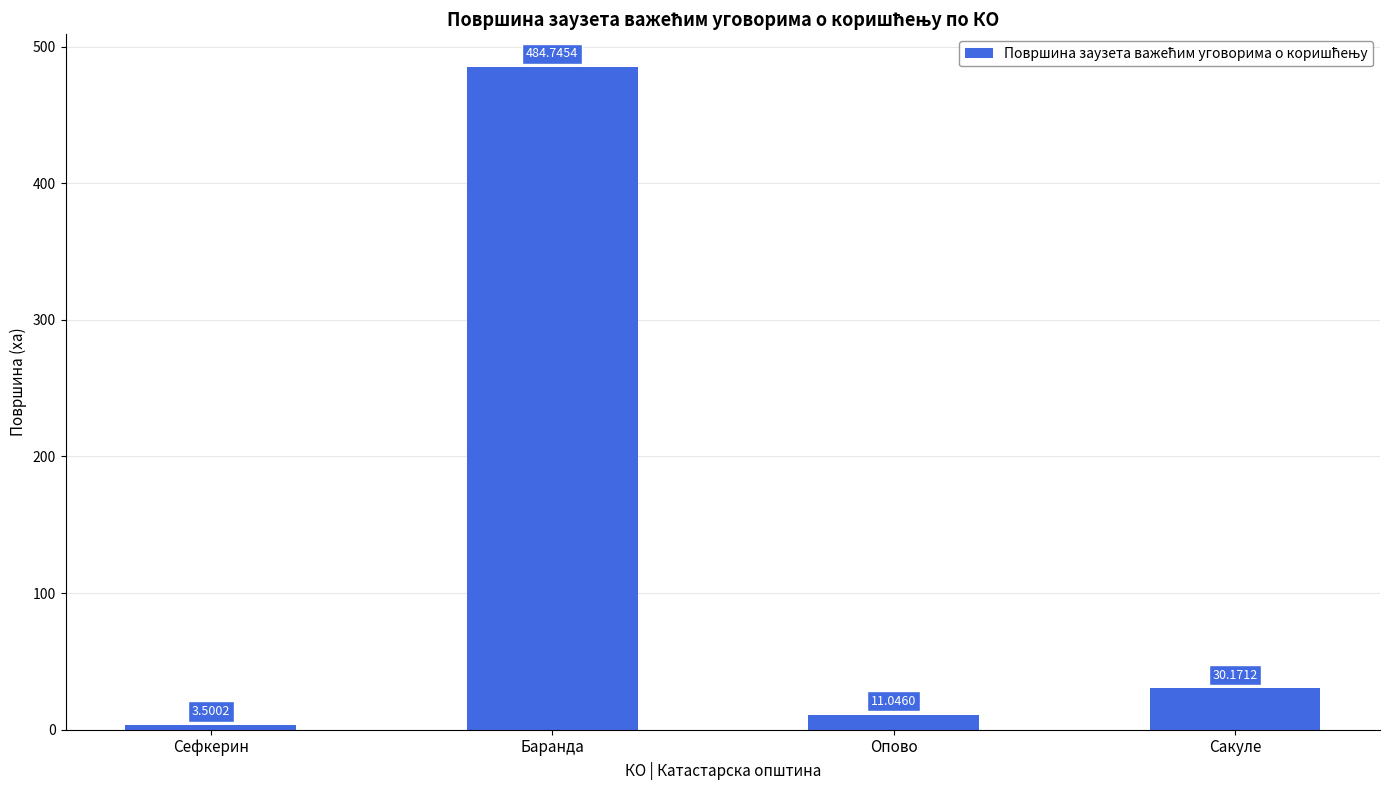

At which label does the data first exceed 30?

Баранда